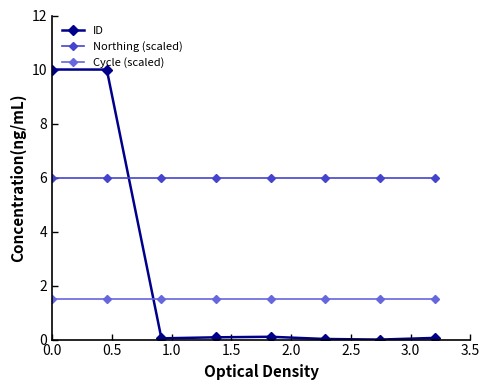

List the series in order of their overall mean, highest first.

Northing (scaled), ID, Cycle (scaled)